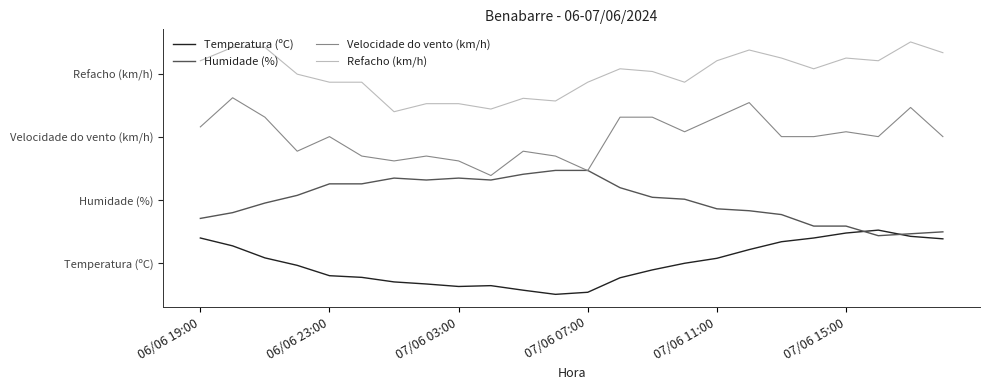

What are all the series names shown in the legend?

Temperatura (ºC), Humidade (%), Velocidade do vento (km/h), Refacho (km/h)